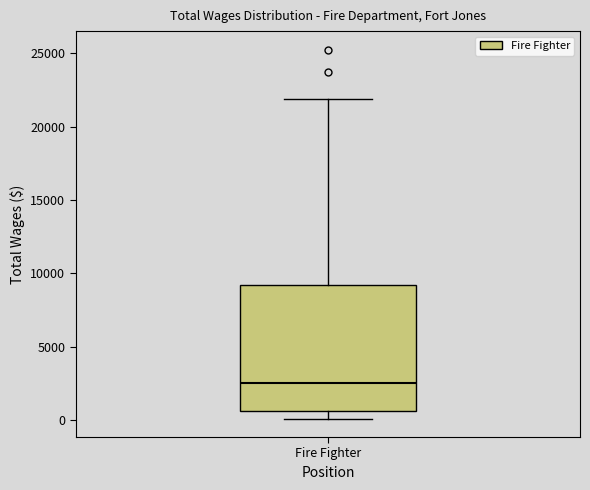

Transcribe this box plot: give where the median line is, the range the box spans, and where the two whiskers end, as read against the y-axis. The values are not printed on the chart, so give them approximately, as read against the axis.

median 2500, box 500 to 9000, whiskers 0 to 22000